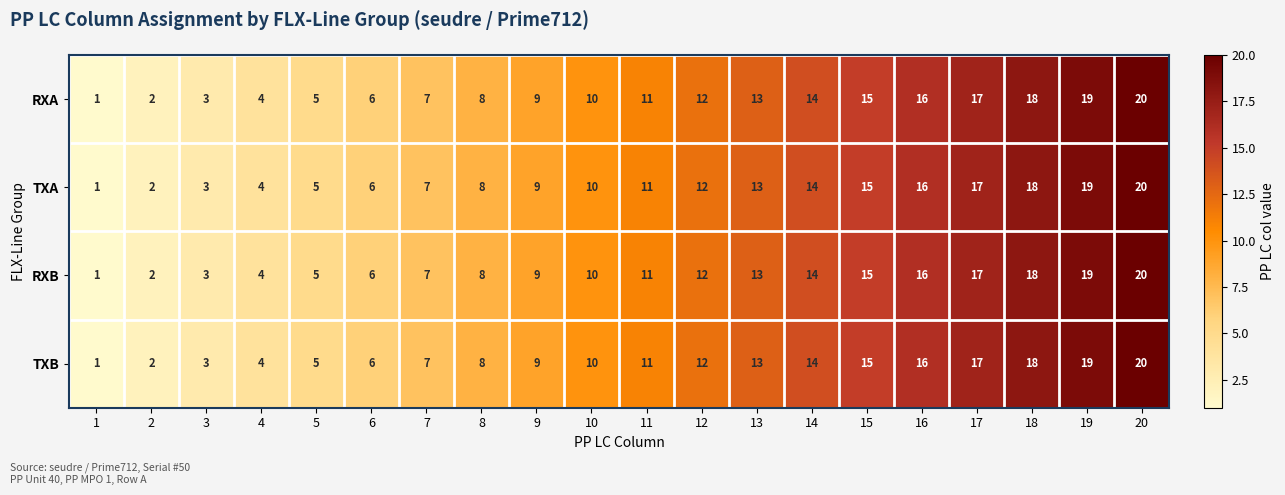

What is the total value across all series at 8?

32